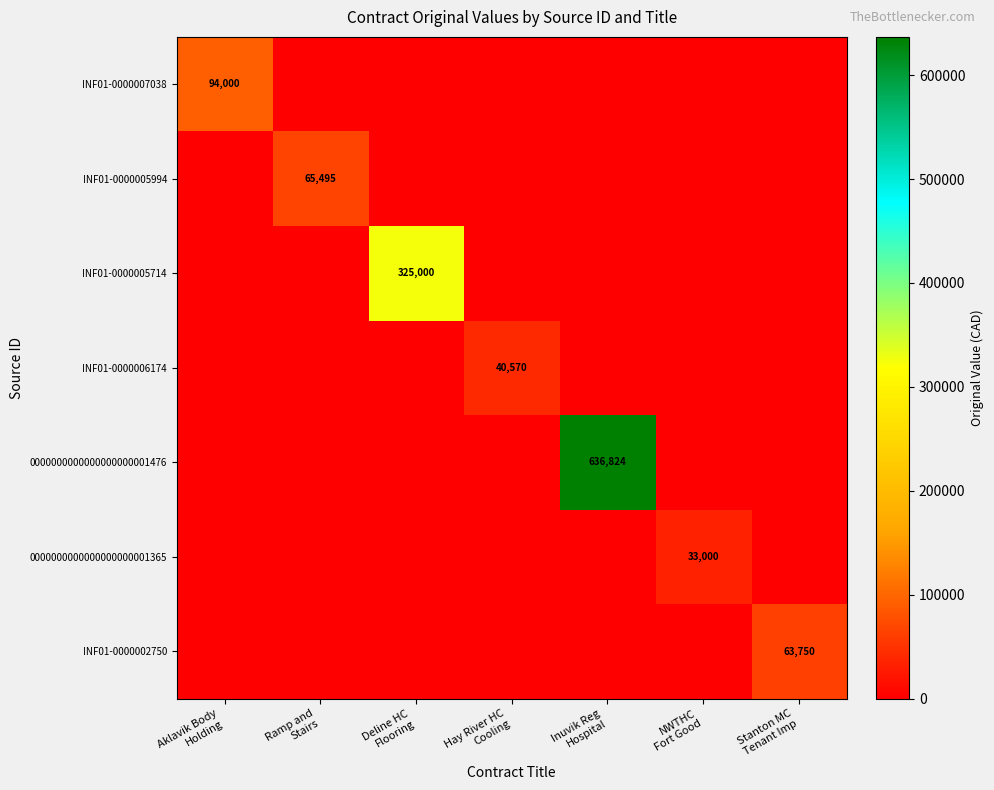

Is the value of INF01-0000006174 at Deline HC Flooring greater than the value of 0000000000000000000001365 at Stanton MC Tenant Imp?

No